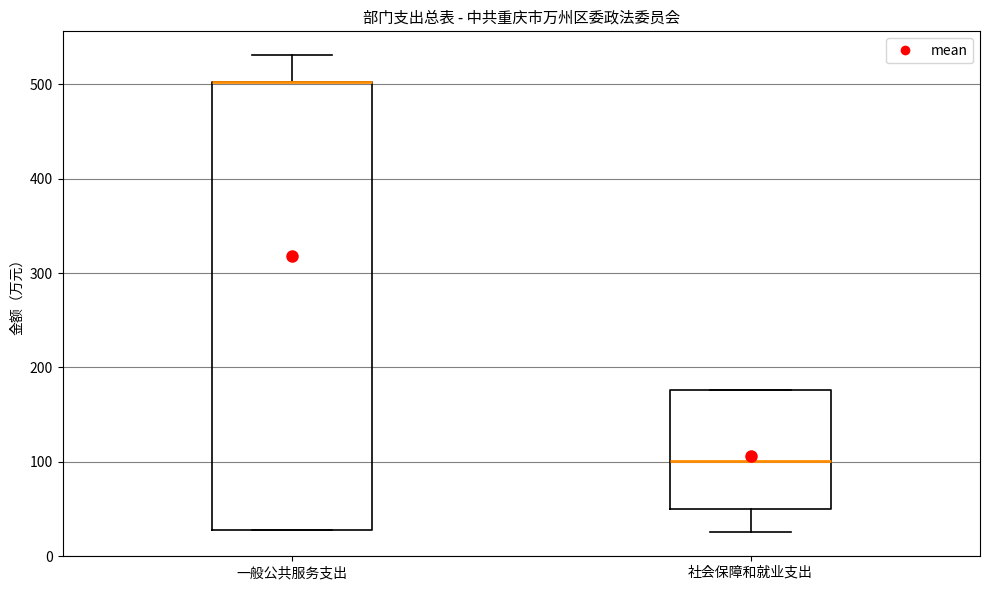

Which box is the tallest, from its lower edge to its upper edge?

一般公共服务支出